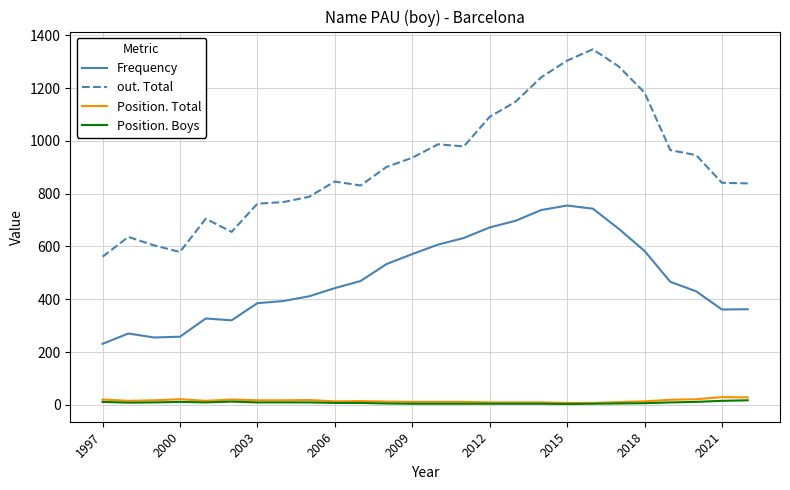

What is the highest value of the out. Total series?

1347